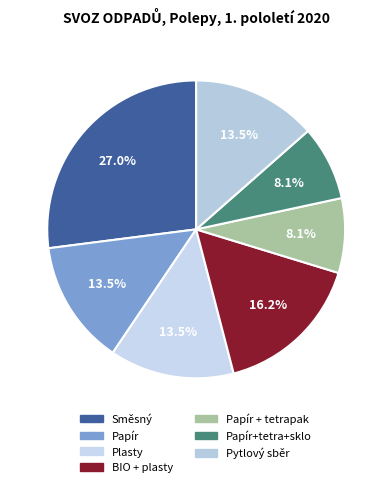

What is the total percentage of Papír and Plasty?

27.0%